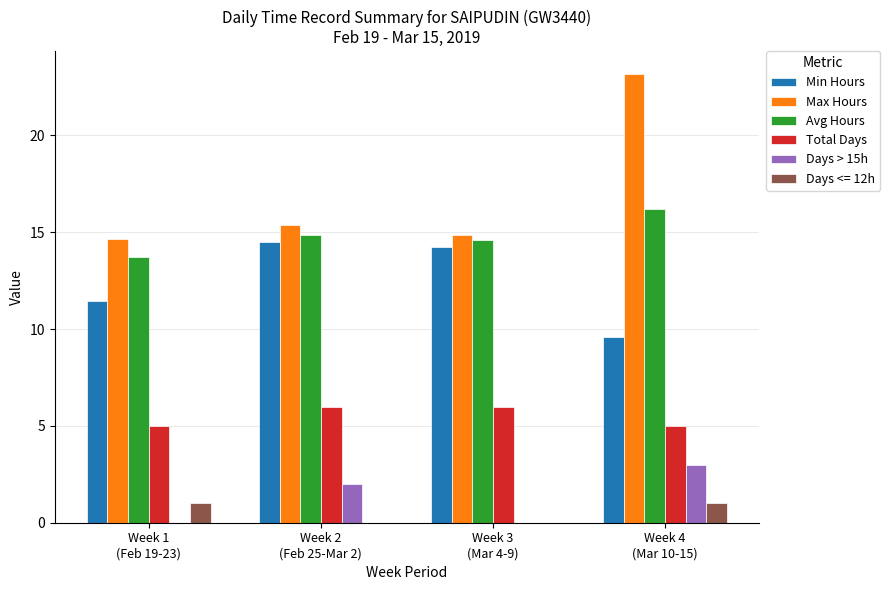

What is the sum of all Total Days values?

22.0